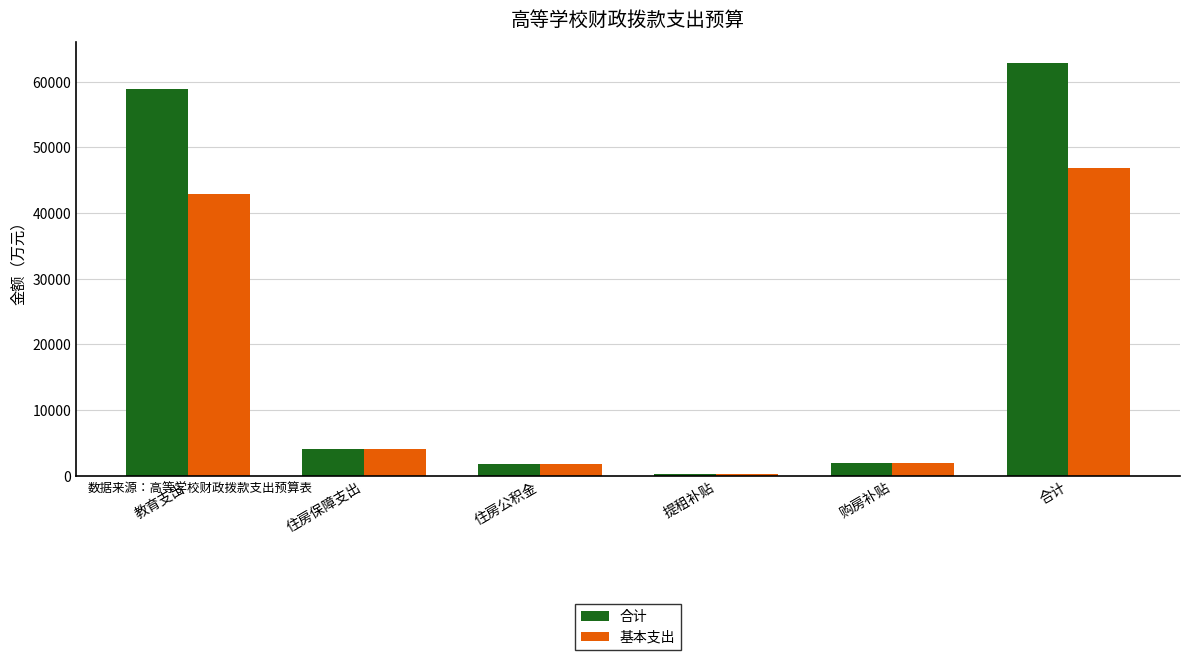

At how many categories does at least one series exceed 16567?

2